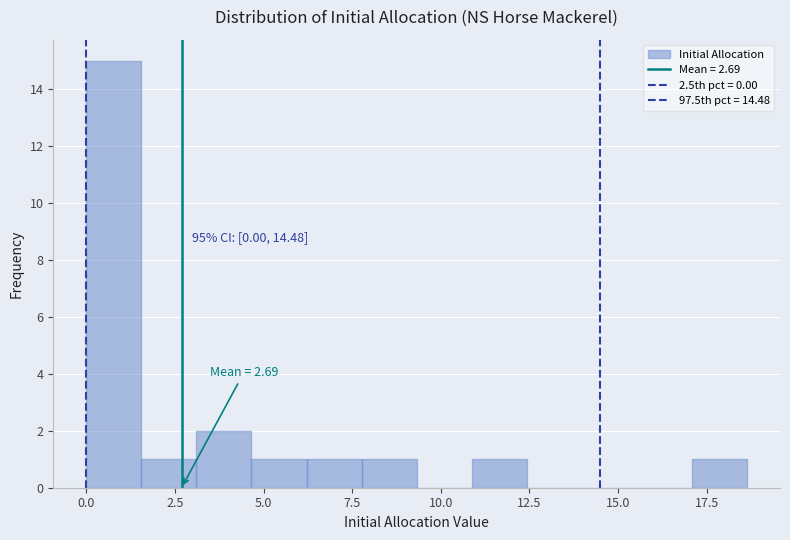

Read against the x-axis, roughly where is the centre of the tallest bar?

1.0